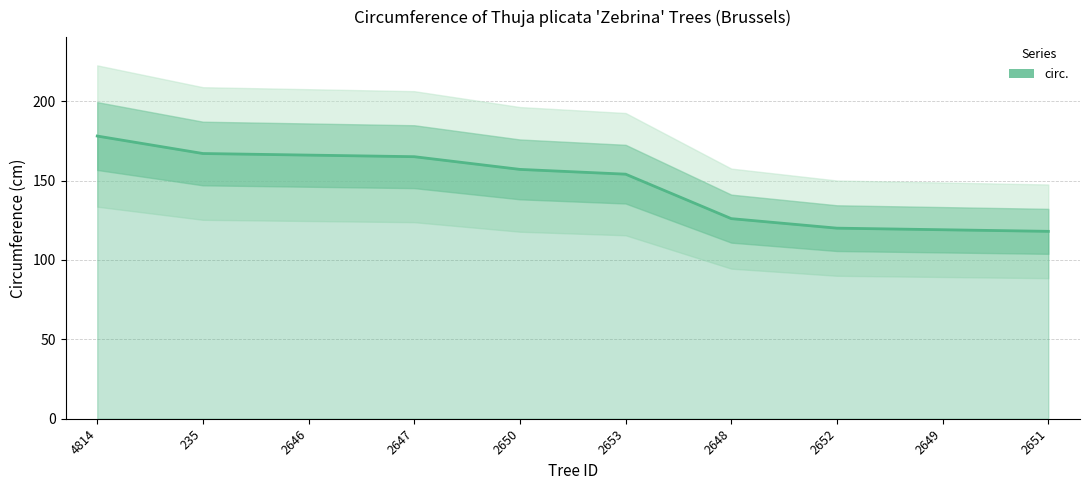

How many lines are shown in the chart?

1